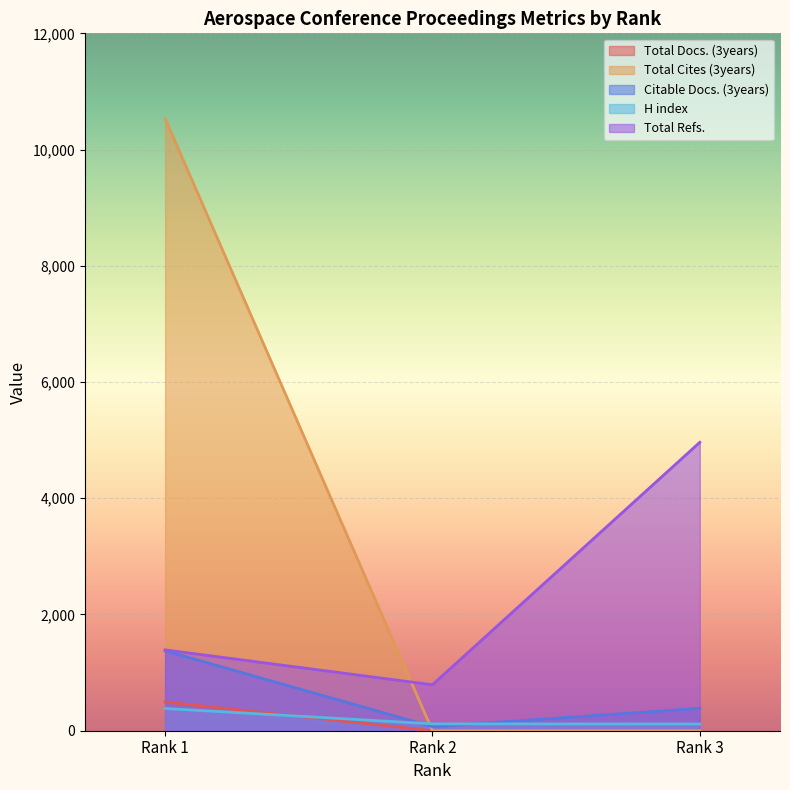

Reading left to right, list all the values displayed in this chart.

Total Docs. (3years): Rank 1=495	Rank 2=0	Rank 3=0
Total Cites (3years): Rank 1=10535	Rank 2=0	Rank 3=0
Citable Docs. (3years): Rank 1=1375	Rank 2=70	Rank 3=385
H index: Rank 1=383	Rank 2=118	Rank 3=116
Total Refs.: Rank 1=1391	Rank 2=791	Rank 3=4963